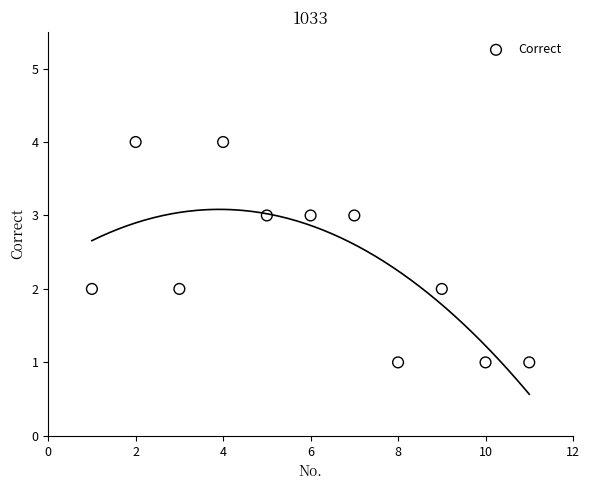

What is the range of Y values (max minus min)?

3